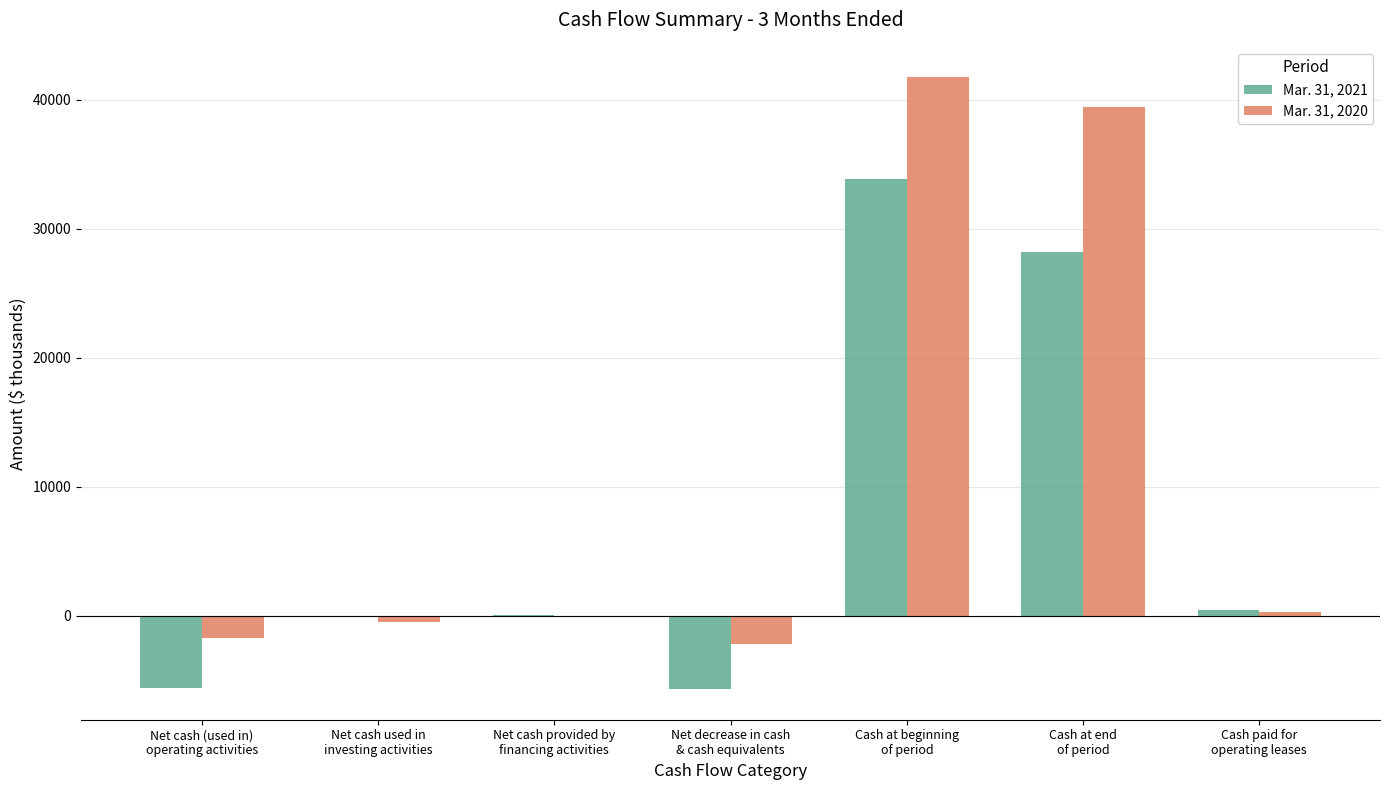

What is the maximum value shown in the chart?

41731